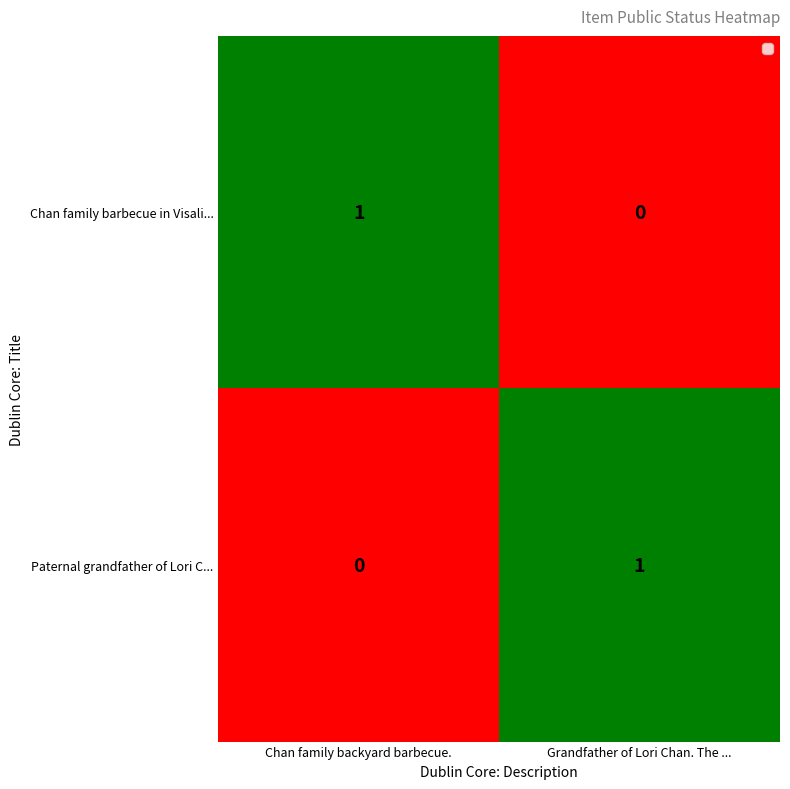

Rank the series at Chan family backyard barbecue. from highest to lowest value.

Chan family barbecue in Visali..., Paternal grandfather of Lori C...